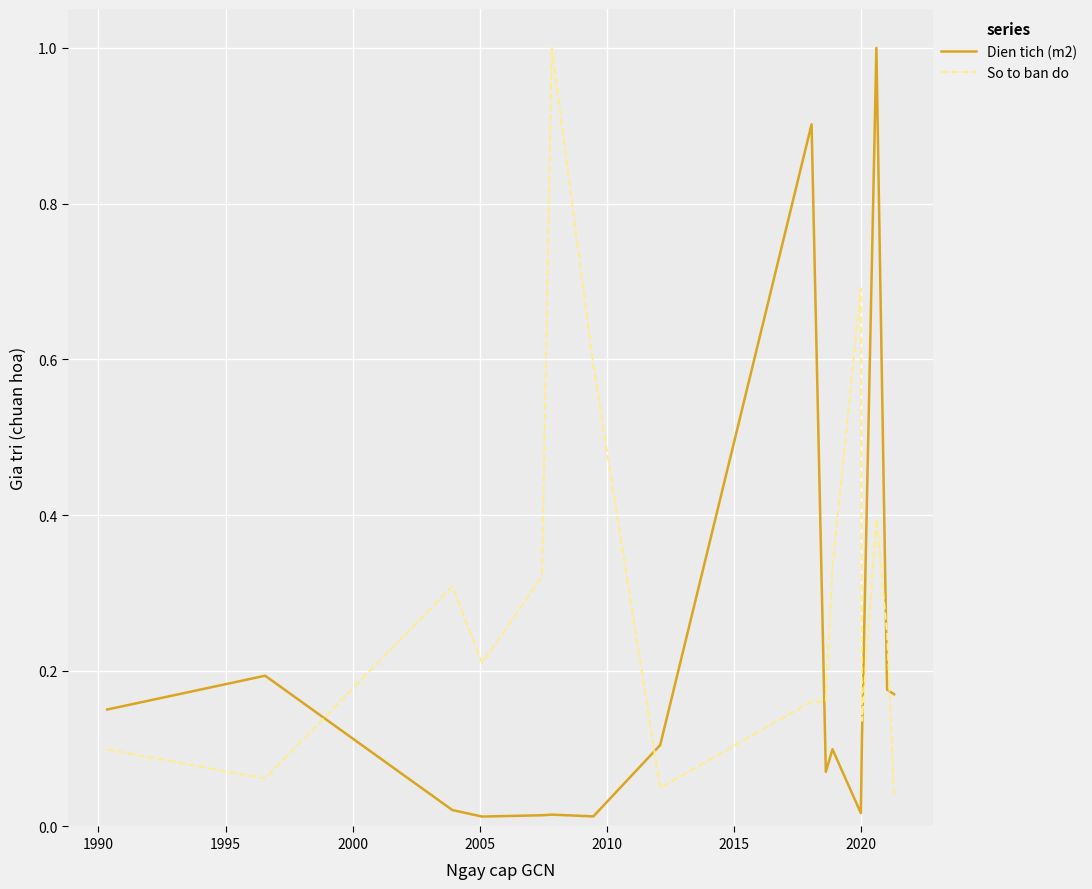

Which series has the largest total across all categories?

So to ban do